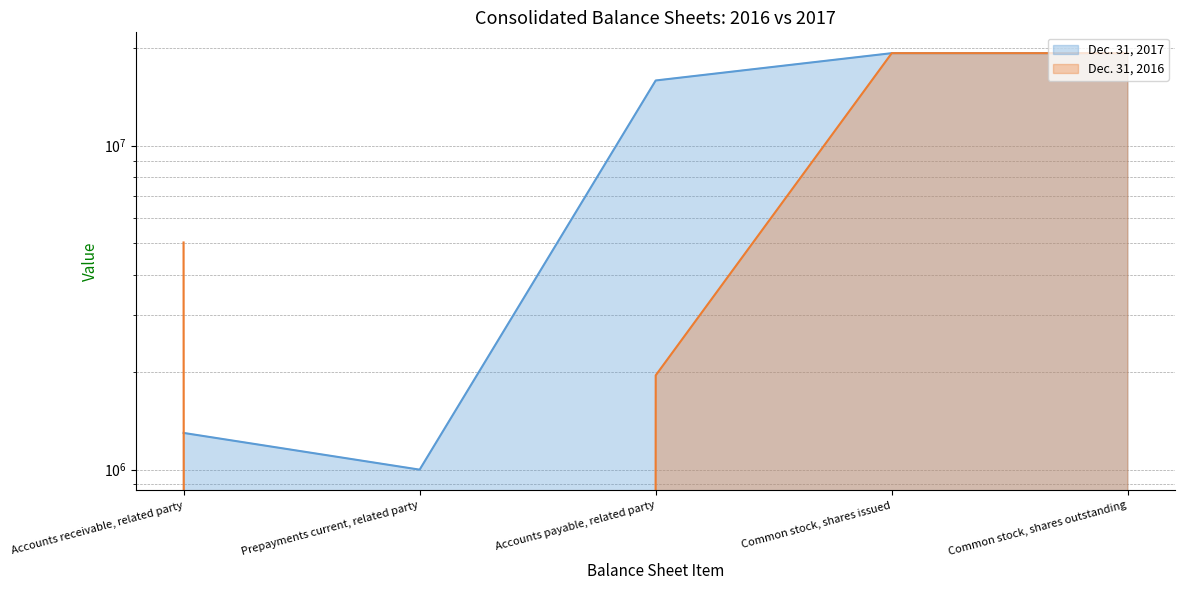

What is the value of the Dec. 31, 2017 point at the 5th from the left?

19304921